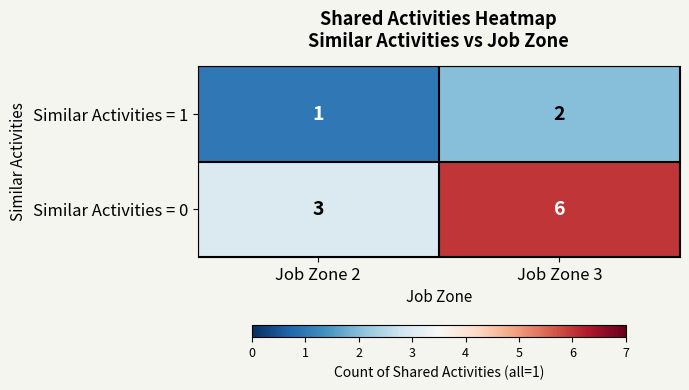

Between Job Zone 2 and Job Zone 3, which series saw the biggest shift?

Similar Activities = 0